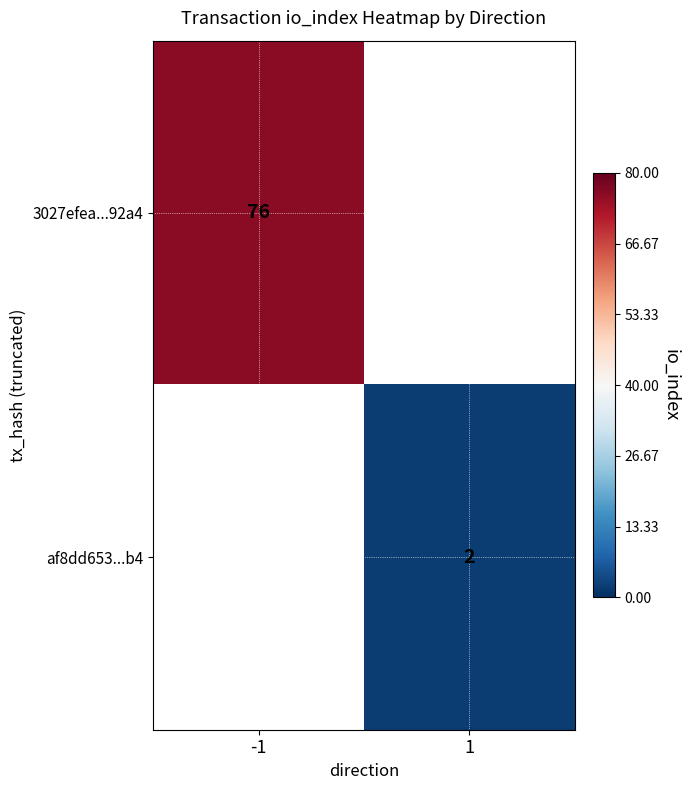

Is it true that af8dd653...b4 equals 2 at 1?

True